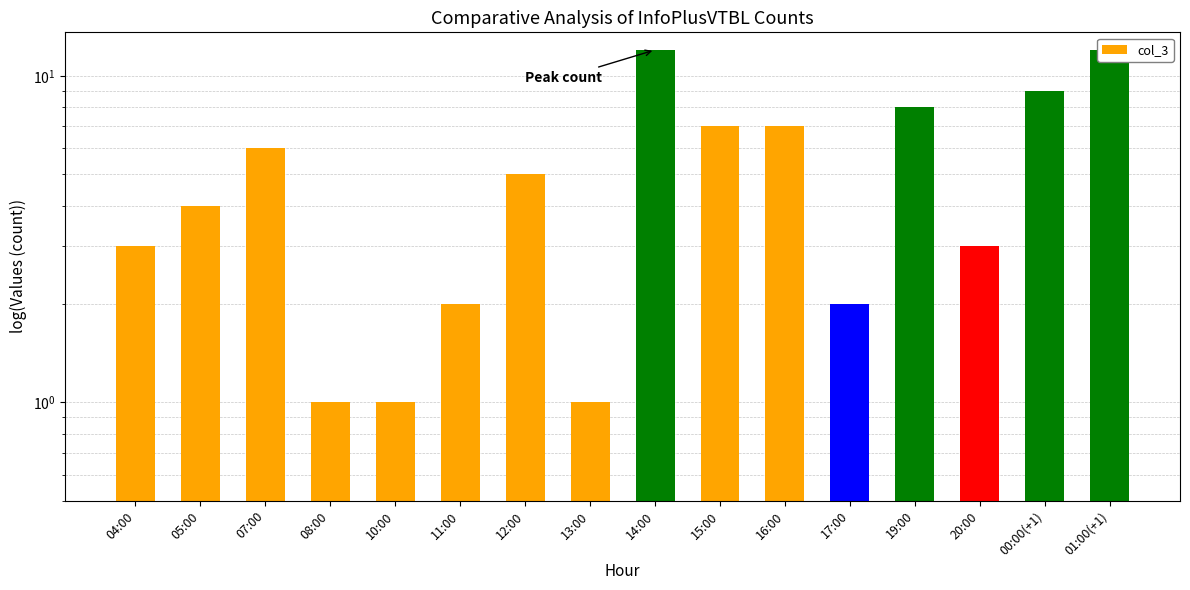

Is it true that the value at 10:00 is 0?

False